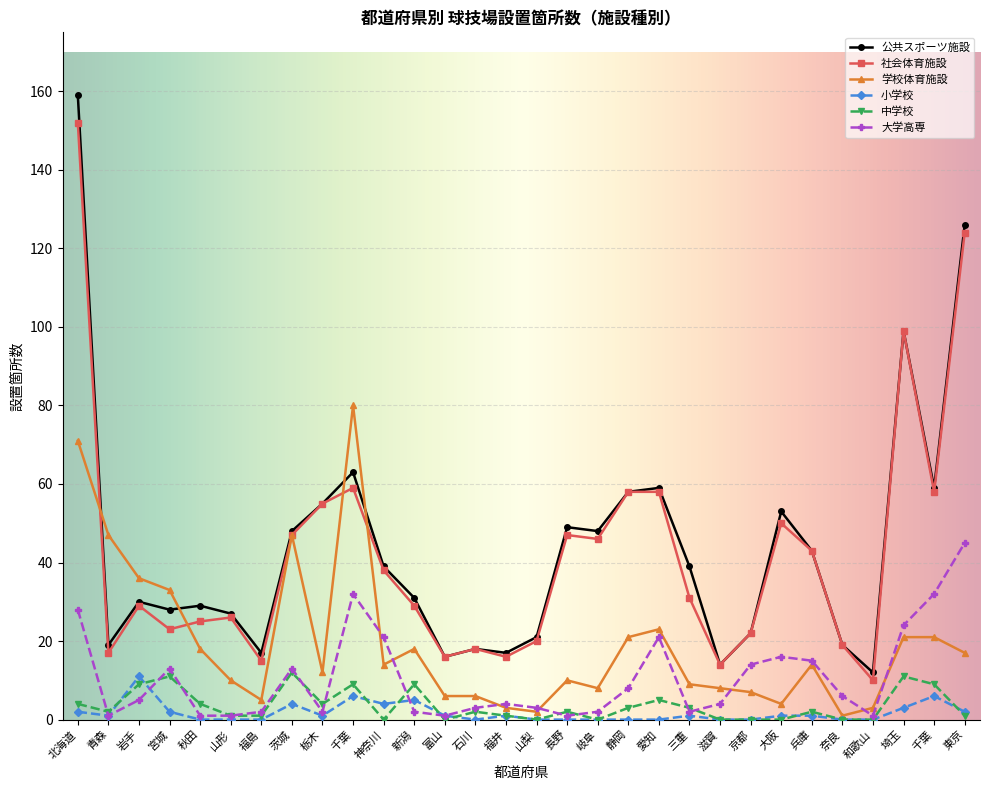

What are all the series names shown in the legend?

公共スポーツ施設, 社会体育施設, 学校体育施設, 小学校, 中学校, 大学高専